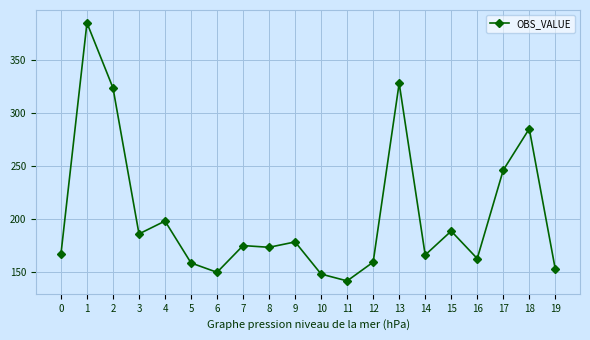

Approximately how many times larger is the value at 13 compared to 4?

1.7